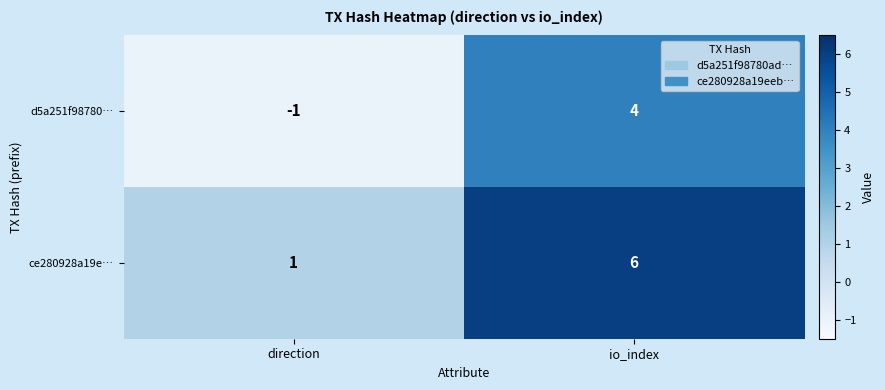

True or false: d5a251f98780… has a value of 4 at io_index.

True